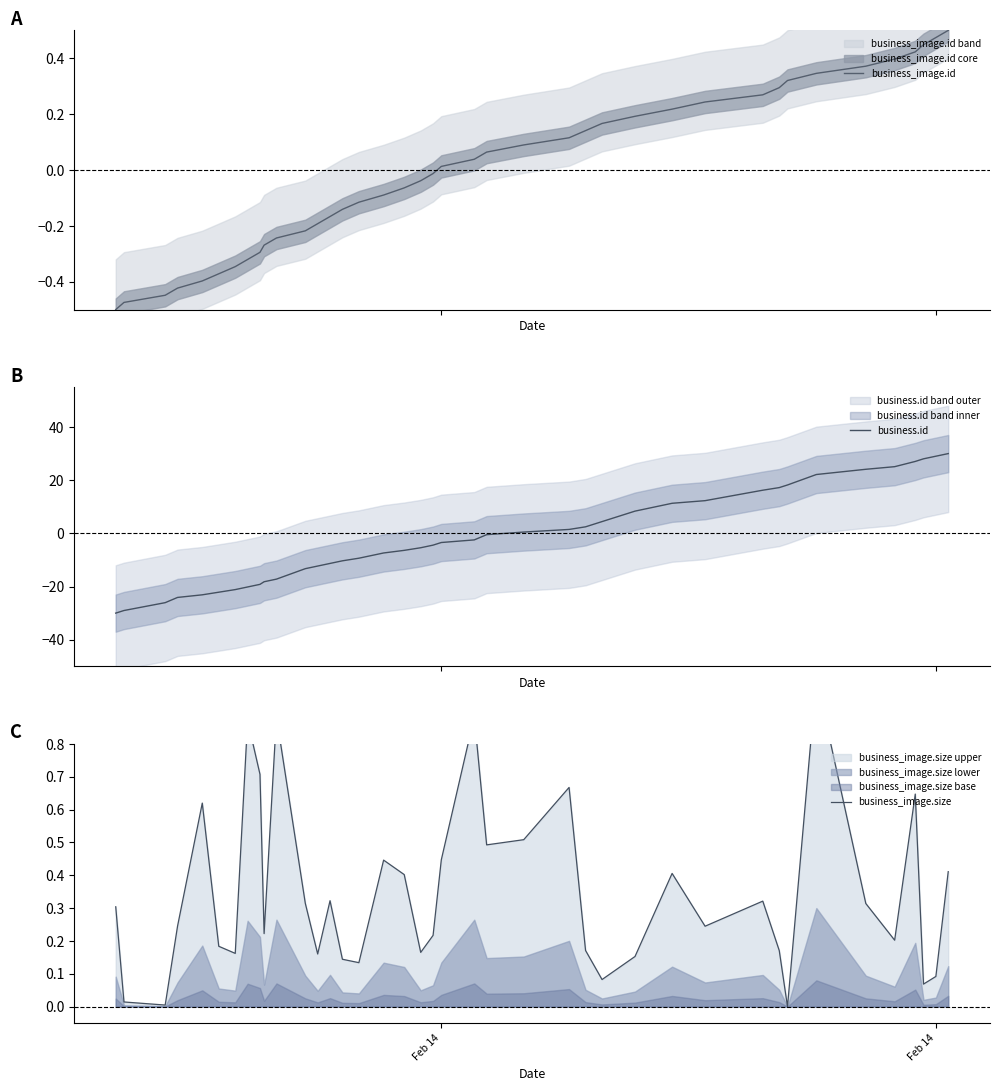

Reading left to right, transcribe all the data shown in this chart.

business_image.id: -0.5	-0.5	-0.4	-0.4	-0.4	-0.4	-0.3	-0.3	-0.3	-0.3	-0.2	-0.2	-0.2	-0.2	-0.1	-0.1	-0.1	-0.1	-0.0	-0.0	0.0	0.0	0.1	0.1	0.1	0.1	0.2	0.2	0.2	0.2	0.3	0.3	0.3	0.3	0.4	0.4	0.4	0.4	0.5	0.5
business.id: -30.0	-29.0	-26.1	-24.1	-23.1	-22.1	-21.1	-20.2	-19.2	-18.2	-17.2	-13.3	-12.3	-11.3	-10.3	-9.3	-7.4	-6.4	-5.4	-4.4	-3.4	-2.5	-0.5	0.5	1.5	2.5	4.4	8.4	11.3	12.3	16.2	17.2	18.2	22.1	24.1	25.1	27.0	28.0	29.0	30.0
business_image.size: 0.3	0.0	0.0	0.2	0.6	0.2	0.2	0.9	0.7	0.2	0.9	0.3	0.2	0.3	0.1	0.1	0.4	0.4	0.2	0.2	0.4	0.9	0.5	0.5	0.7	0.2	0.1	0.2	0.4	0.2	0.3	0.2	0.0	1.0	0.3	0.2	0.6	0.1	0.1	0.4